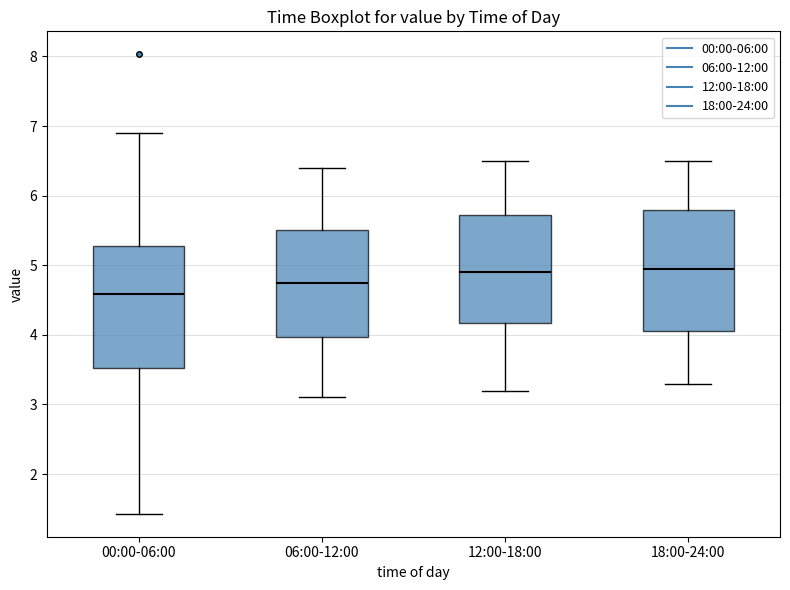

Reading left to right, transcribe this box plot: for each box, give where its median line is, the range the box spans, and where its two whiskers end, as read against the y-axis. The values are not printed on the chart, so give them approximately, as read against the axis.

00:00-06:00: median 4.6, box 3.5 to 5.3, whiskers 1.4 to 6.9
06:00-12:00: median 4.8, box 4.0 to 5.5, whiskers 3.1 to 6.4
12:00-18:00: median 4.9, box 4.2 to 5.7, whiskers 3.2 to 6.5
18:00-24:00: median 5.0, box 4.1 to 5.8, whiskers 3.3 to 6.5